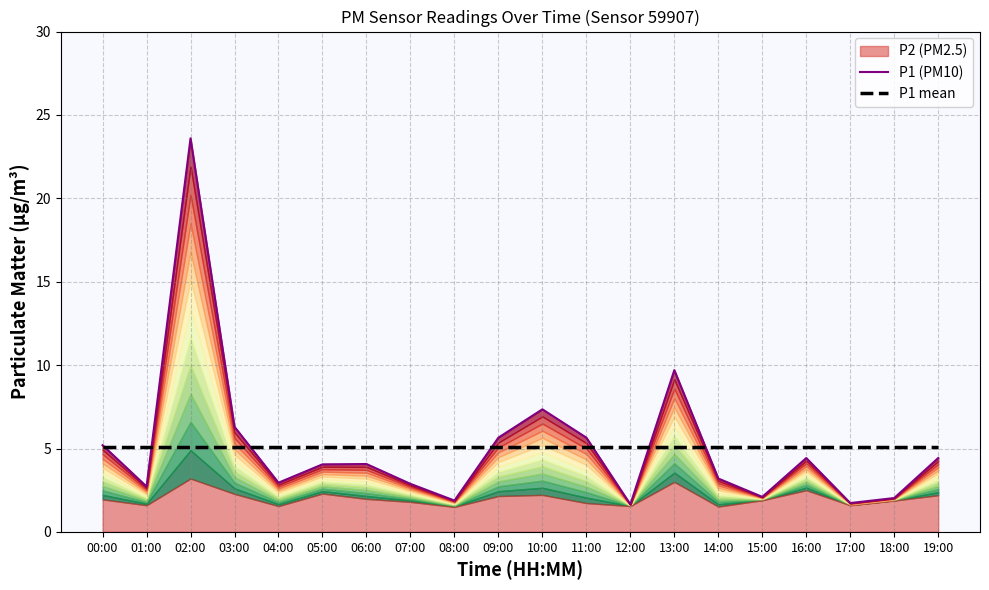

Does the chart display data point markers on the line(s)?

No